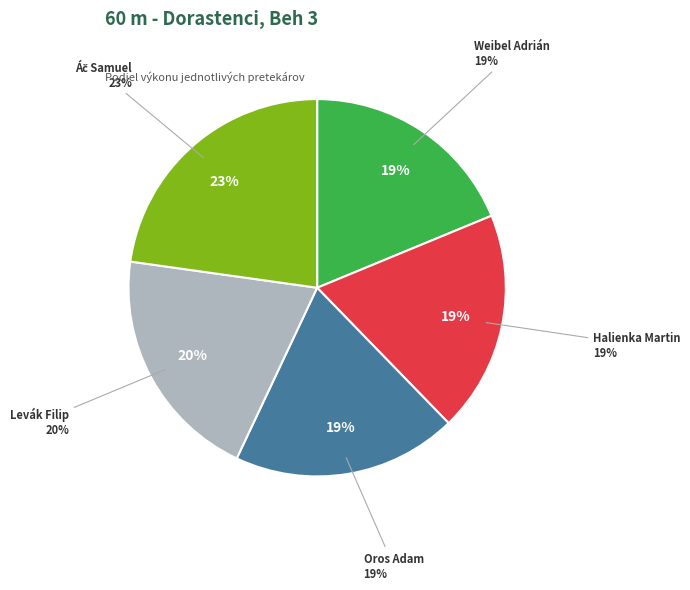

Which category has the smallest portion of the pie?

Weibel Adrián